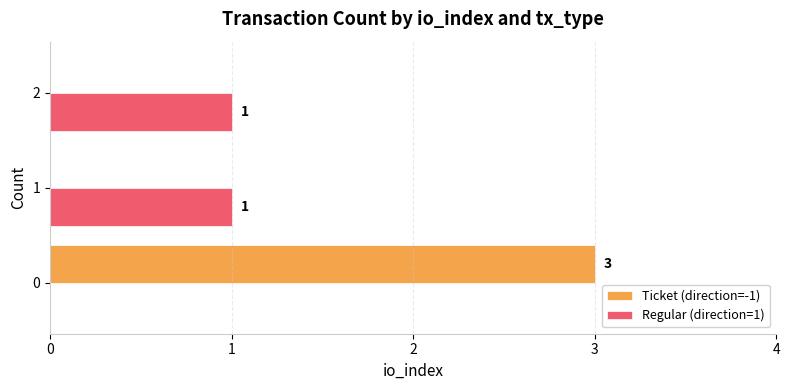

How many Regular (direction=1) values are between 0 and 1?

3